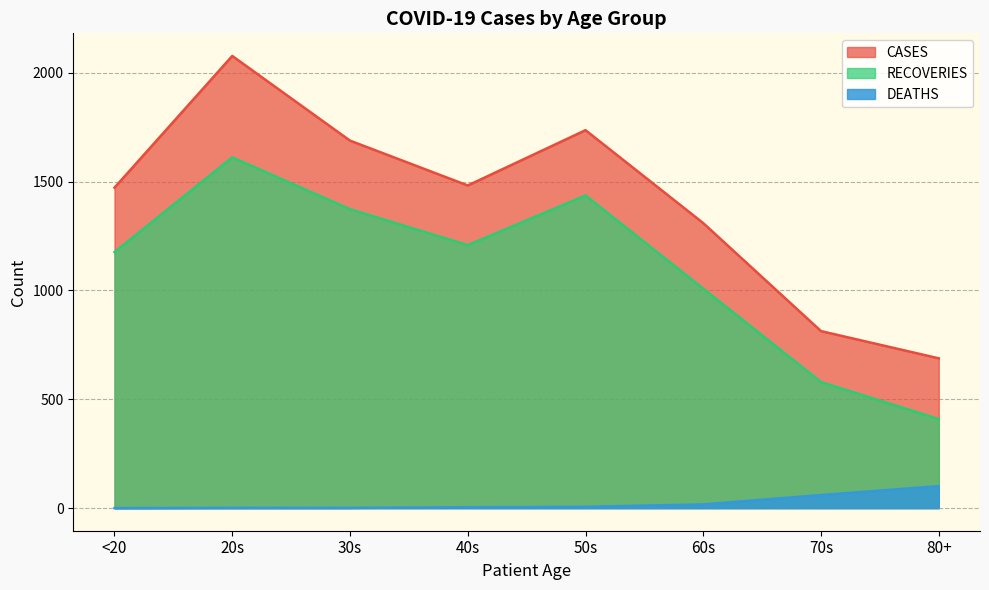

What is the difference between the second highest and minimum values in the RECOVERIES series?

1027